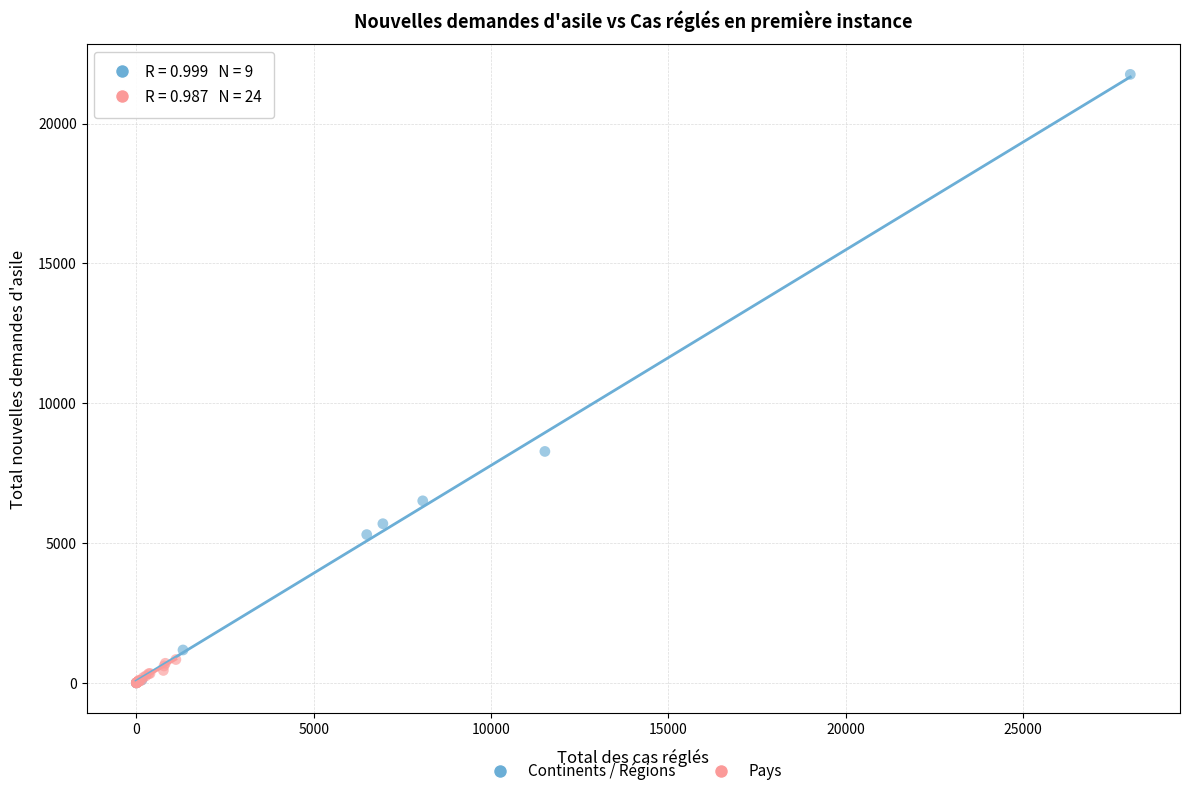

Which series has the widest spread of Y values?

Continents / Régions